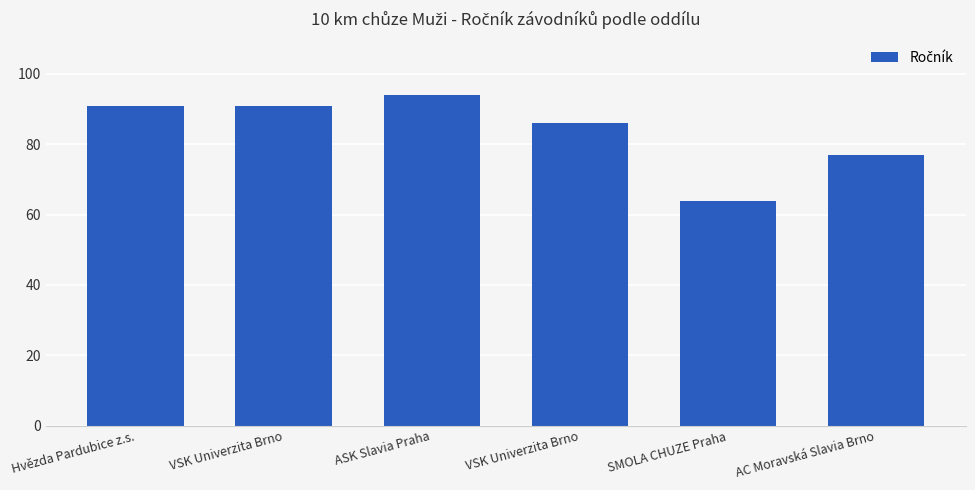

List the labels in order of value, smallest first.

SMOLA CHUZE Praha, AC Moravská Slavia Brno, VSK Univerzita Brno, Hvězda Pardubice z.s., VSK Univerzita Brno, ASK Slavia Praha